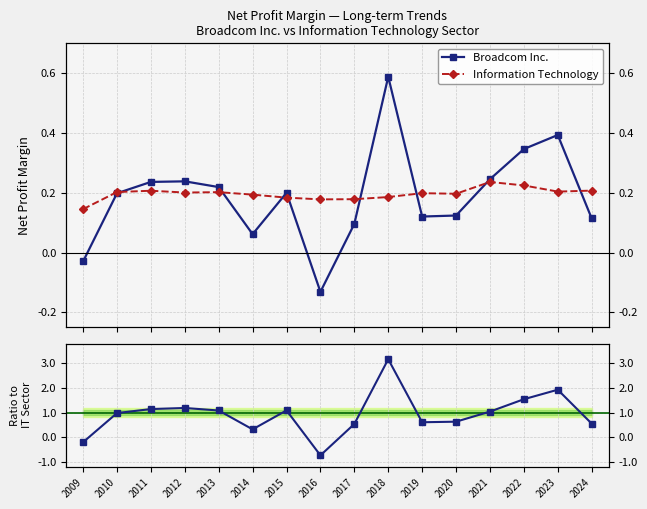

What is the difference between the maximum and minimum values in the Broadcom Inc. series?

0.7